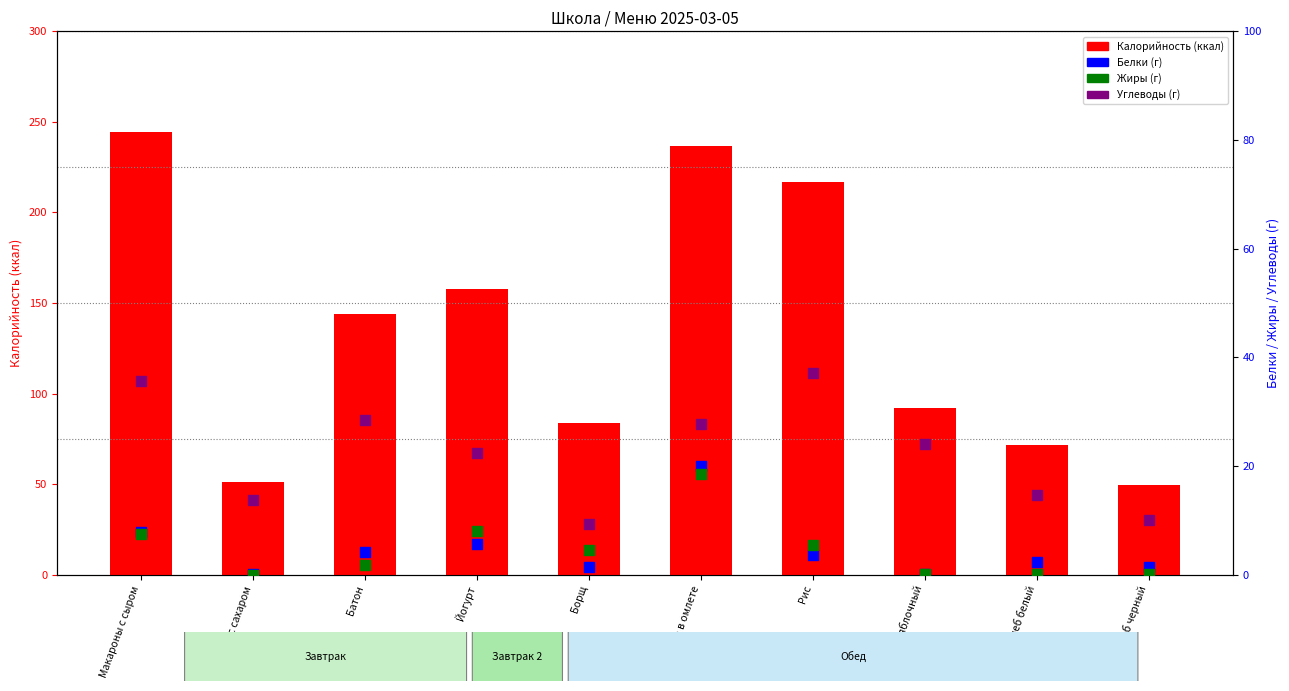

At how many categories does at least one series exceed 54?

8